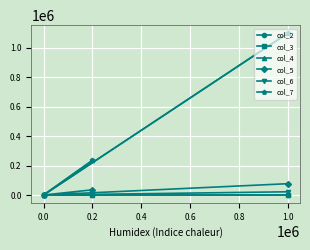

Is the value of col_7 at 0.2 greater than the value of col_5 at 0.0?

Yes